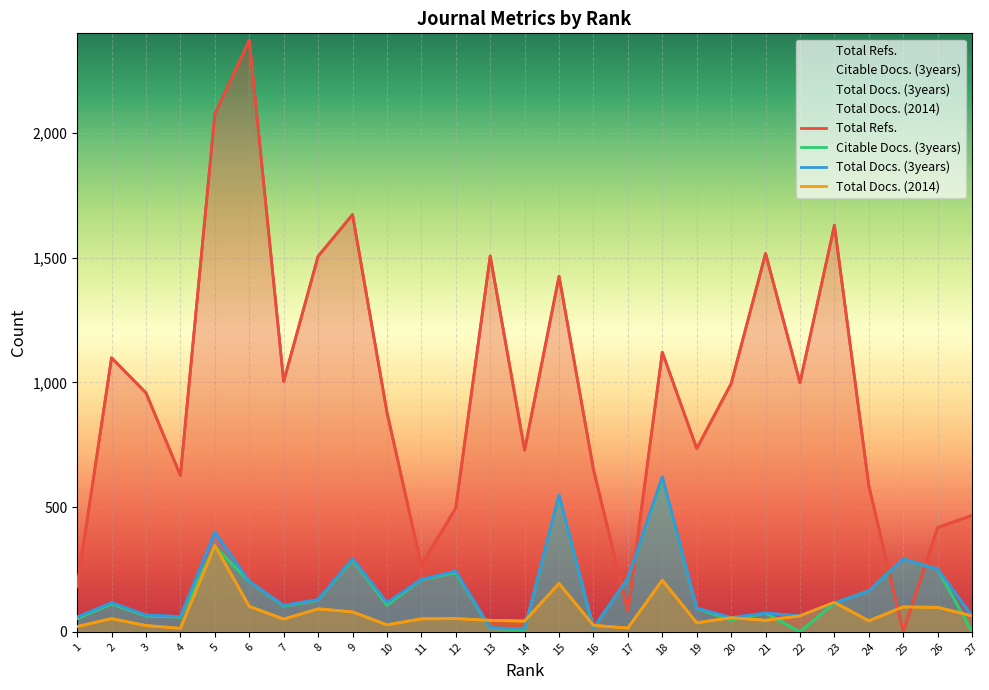

Which label corresponds to the smallest value in the chart?

25